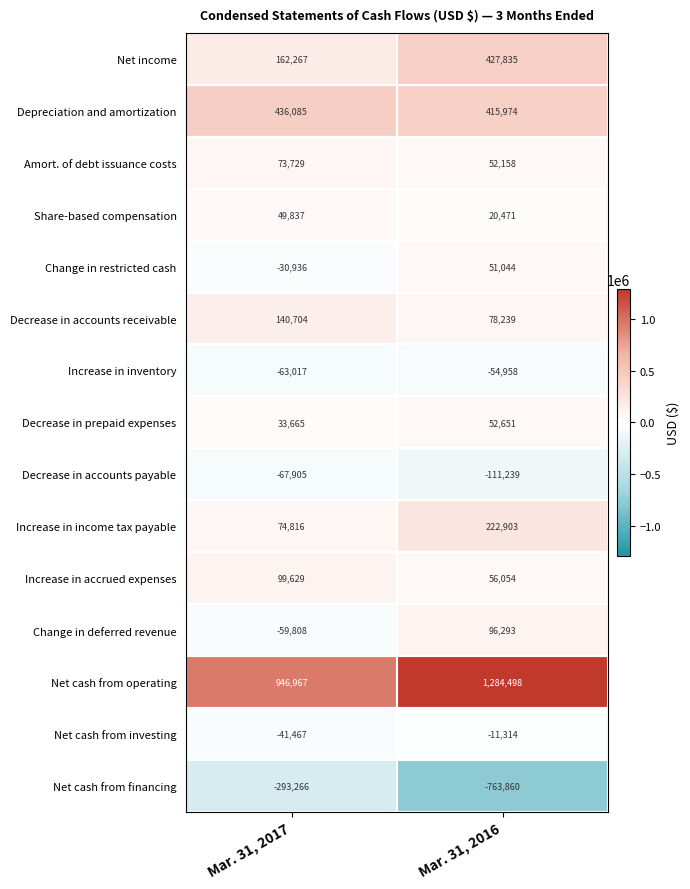

Between Mar. 31, 2017 and Mar. 31, 2016, which series saw the biggest shift?

Net cash from financing